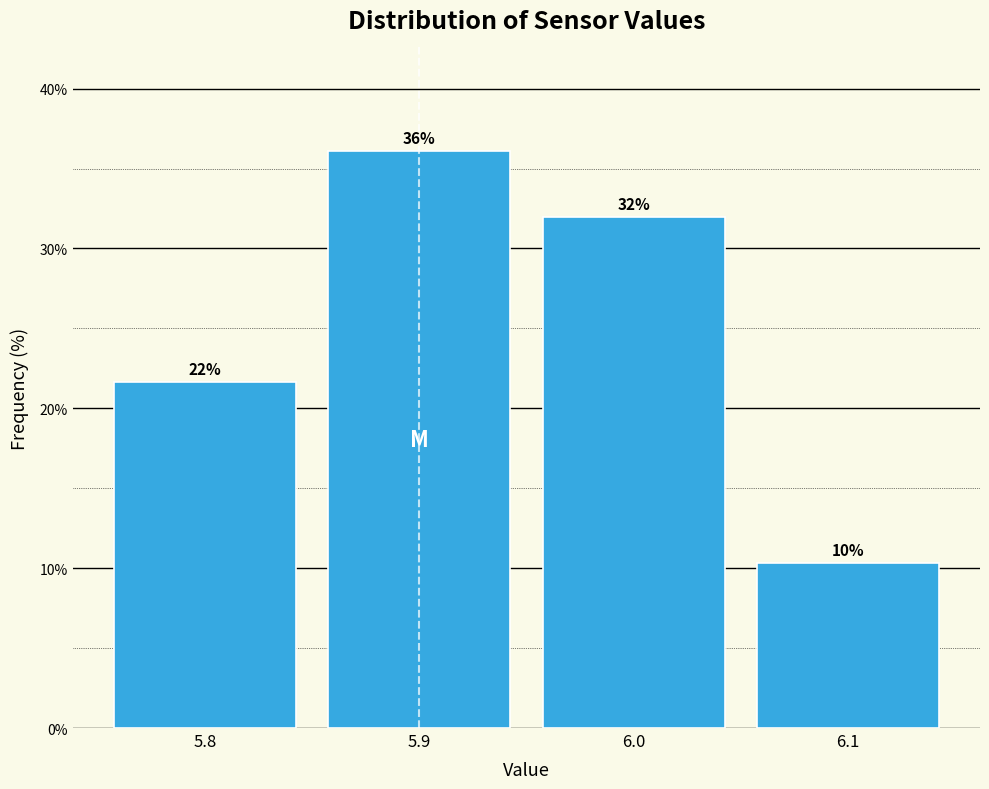

Over which range of the x-axis is the bar tallest?

5.85 to 5.95